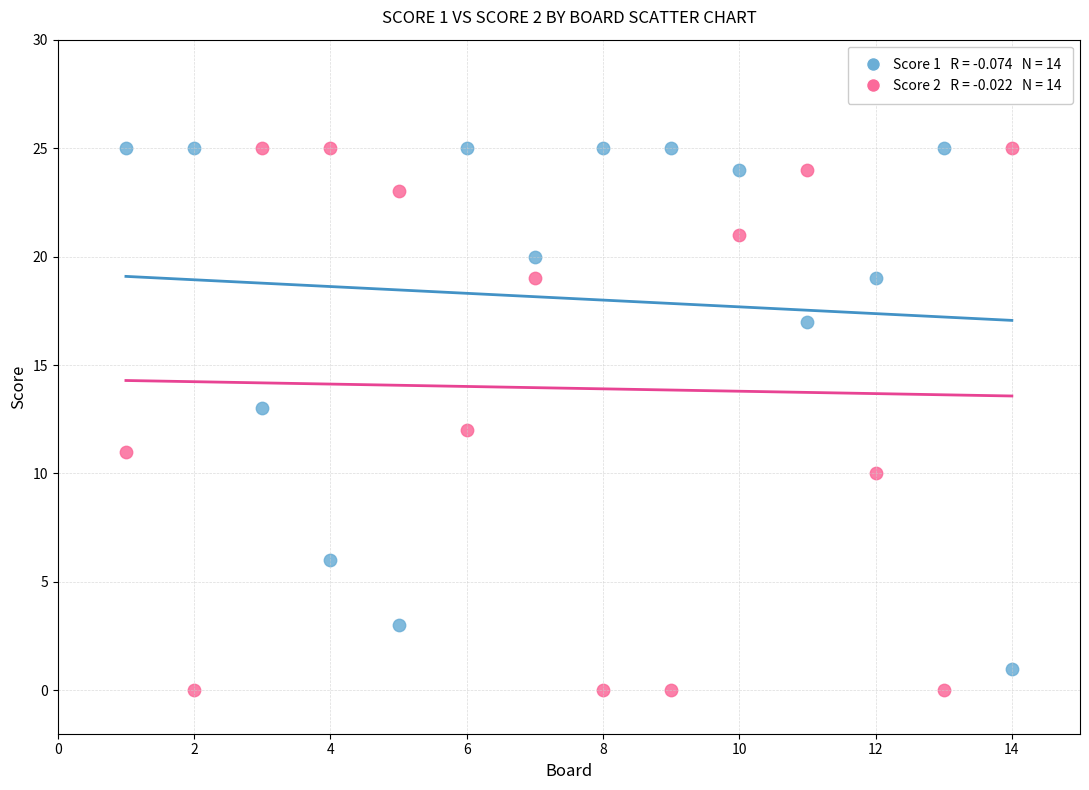

Across all data points, what is the range of Y values (max minus min)?

25